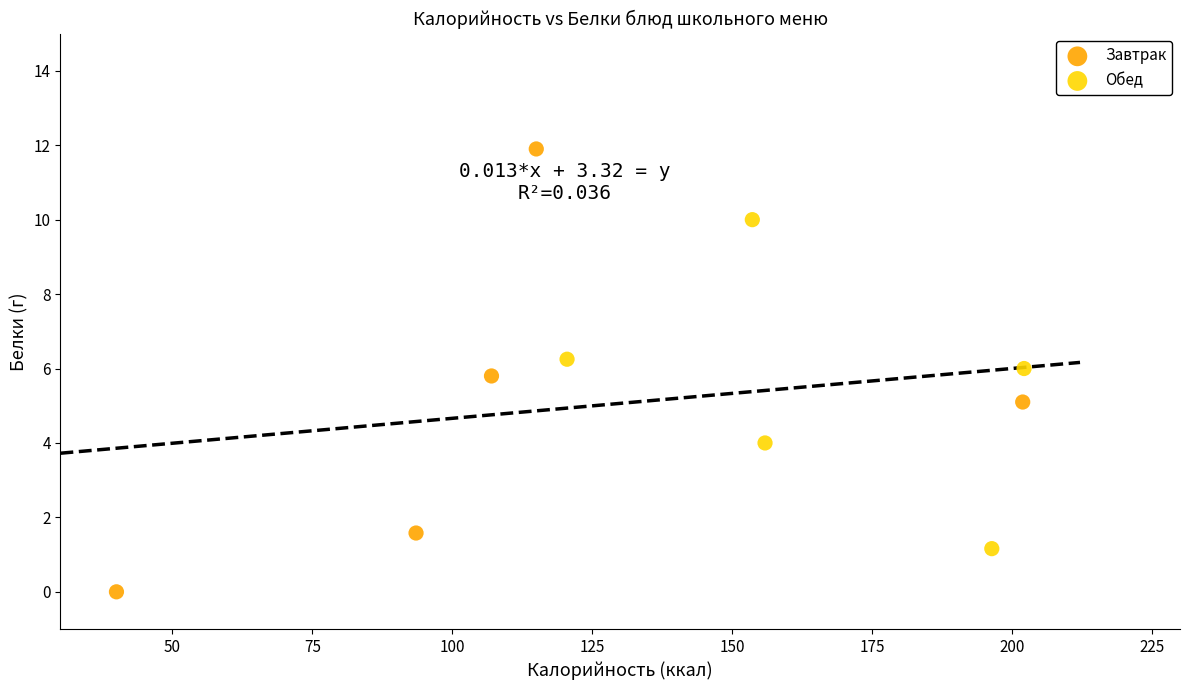

Which series has the largest Y range (max minus min)?

Завтрак